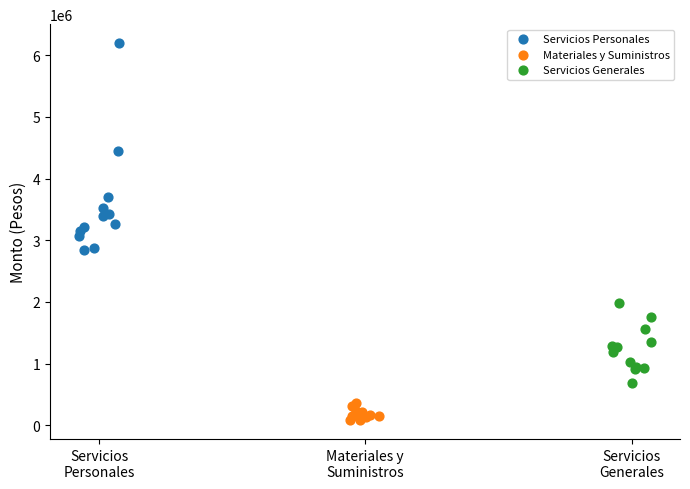

Which series contains the lowest Y value?

Materiales y Suministros